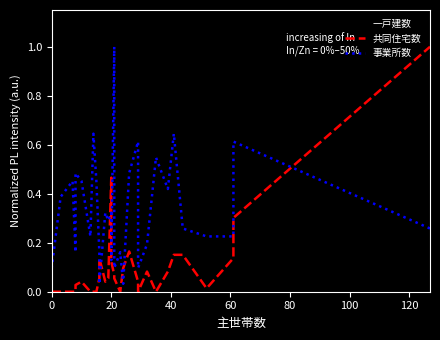

Which series ends up on top after the final intersection of 共同住宅数 and 事業所数?

共同住宅数